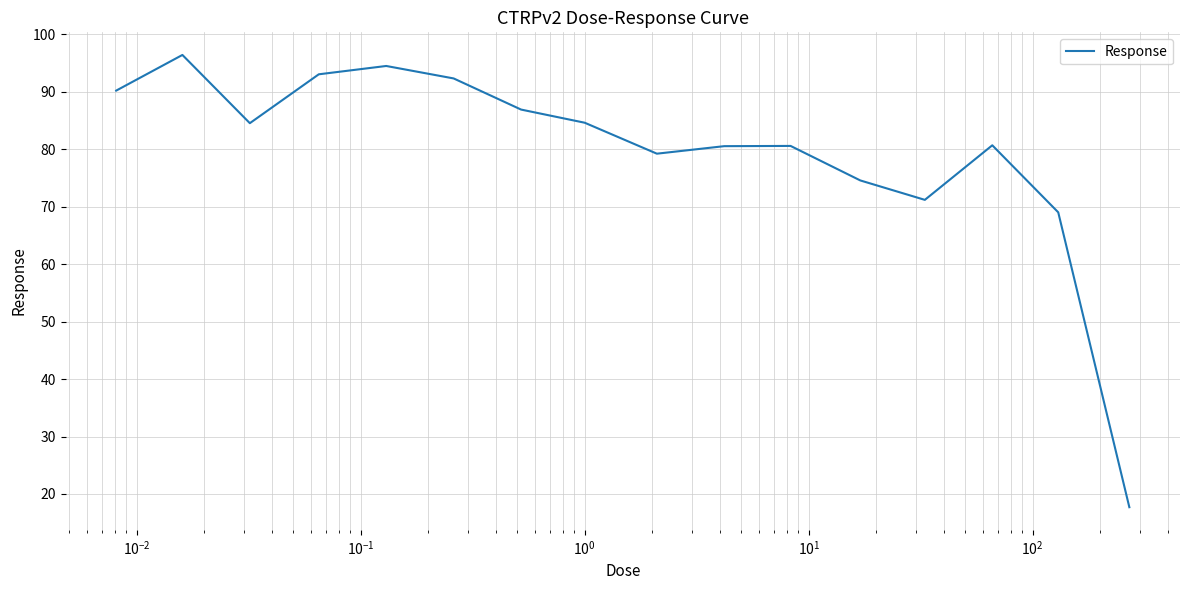

What is the greatest value displayed?

96.4